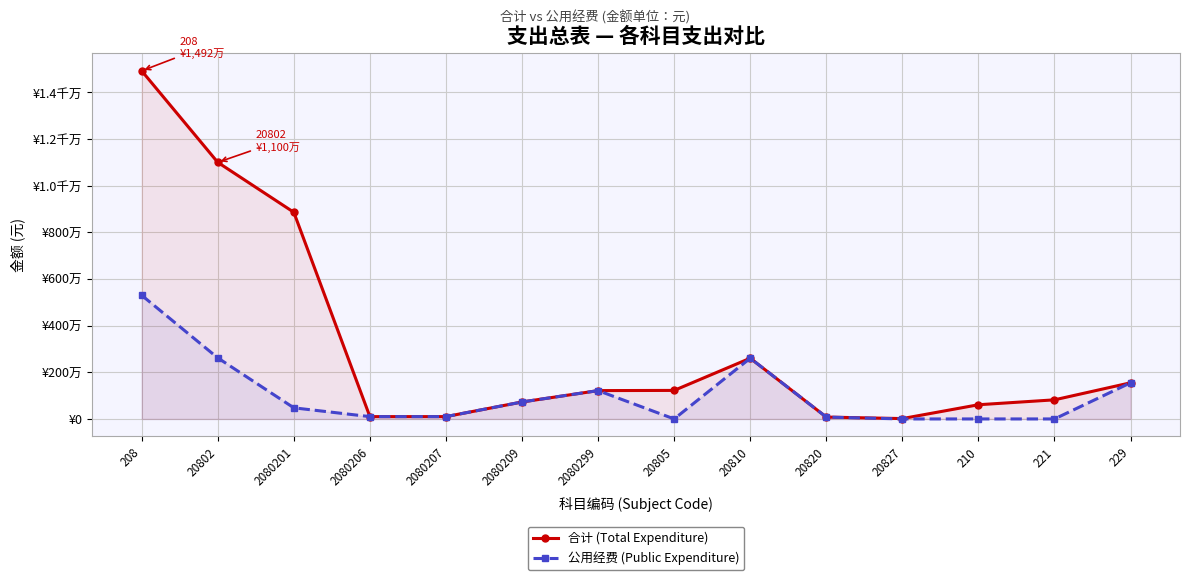

True or false: 公用经费 (Public Expenditure) has more than 1 interior local peaks.

True